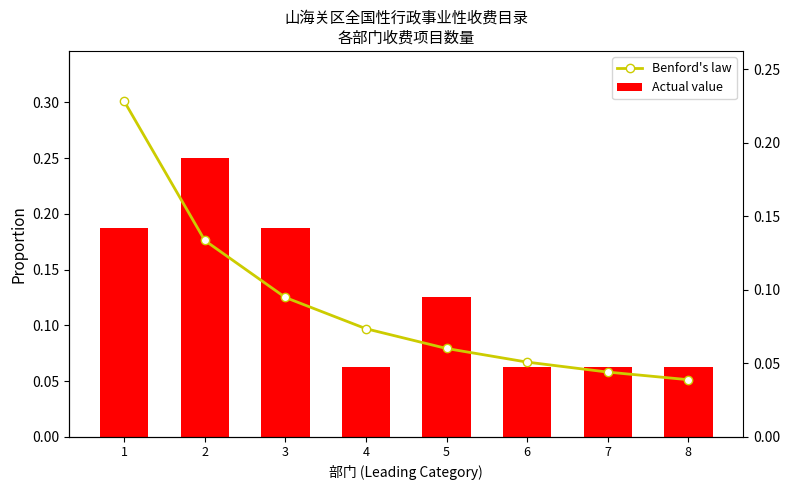

Which category has the lowest value in the Actual value series?

4